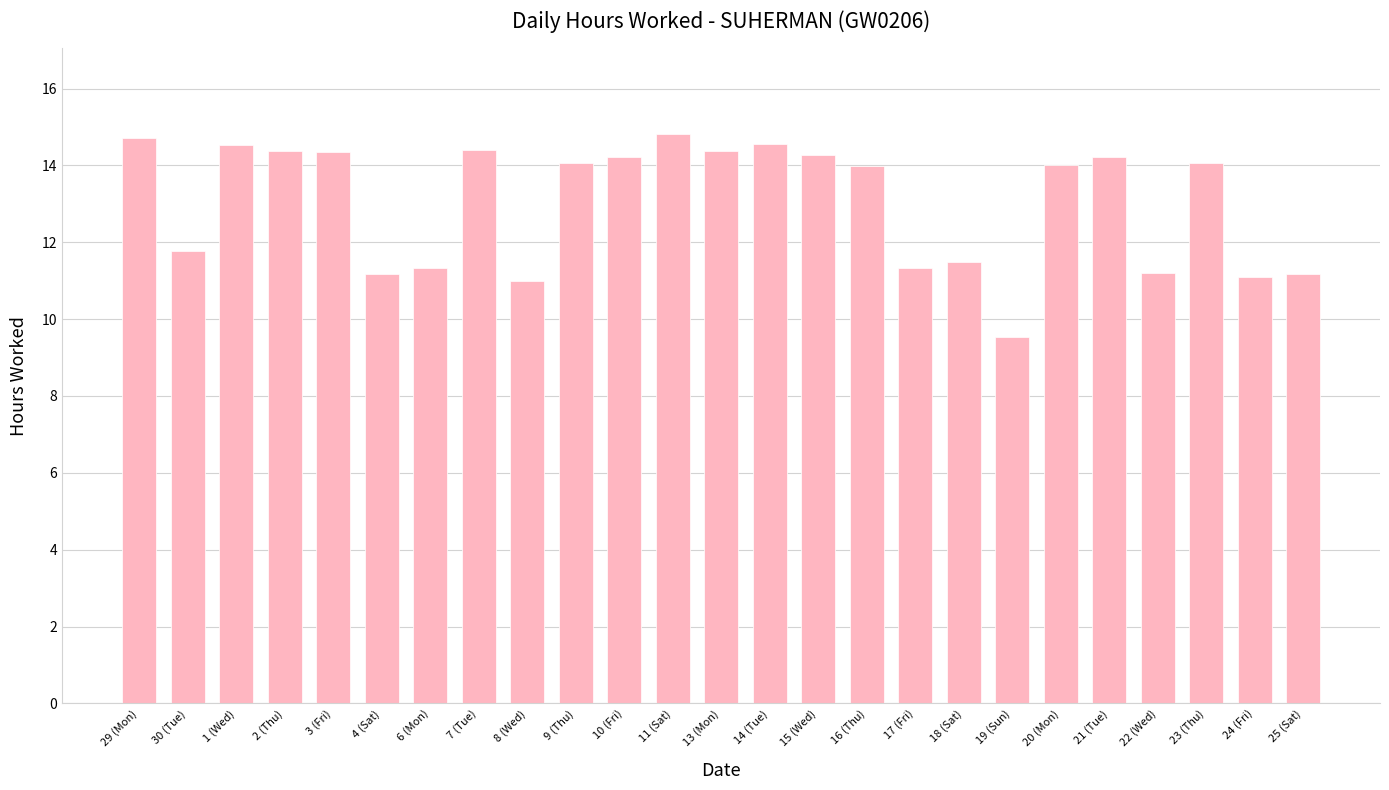

How many bars are there in total?

25